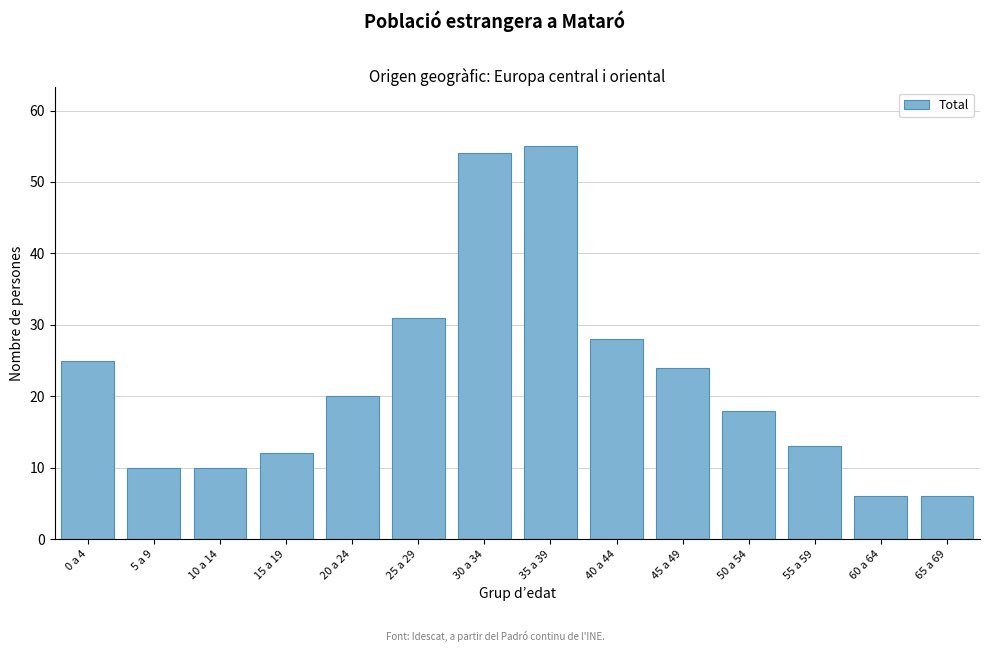

Reading right to left, list all the values displayed in this chart.

65 a 69=6	60 a 64=6	55 a 59=13	50 a 54=18	45 a 49=24	40 a 44=28	35 a 39=55	30 a 34=54	25 a 29=31	20 a 24=20	15 a 19=12	10 a 14=10	5 a 9=10	0 a 4=25